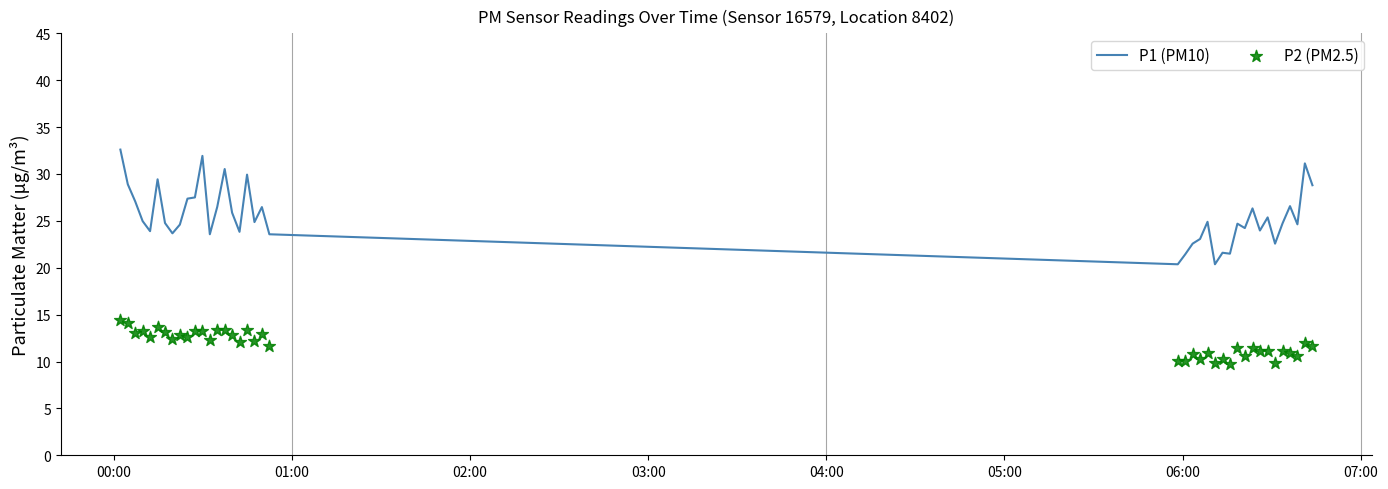

Which series has the largest Y range (max minus min)?

P1 (PM10)